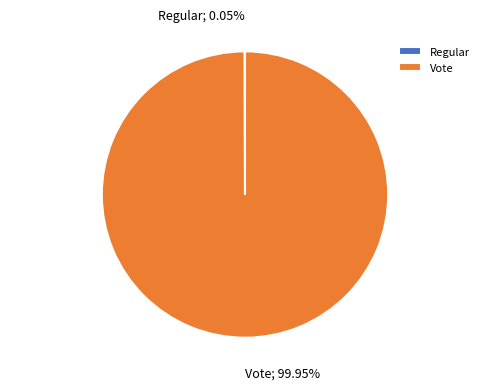

Does Vote represent more than half of the total?

Yes